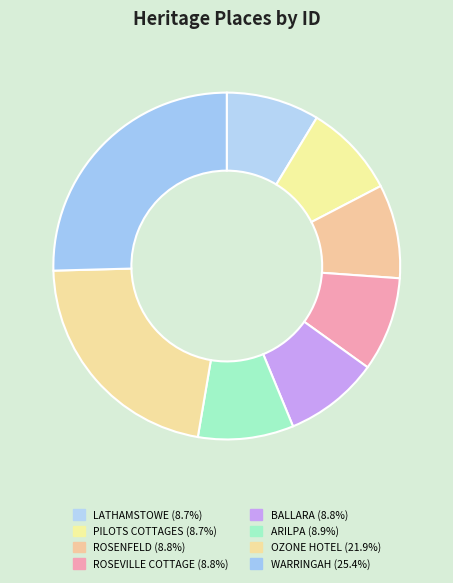

Is it true that PILOTS COTTAGES is 9% of the pie?

True